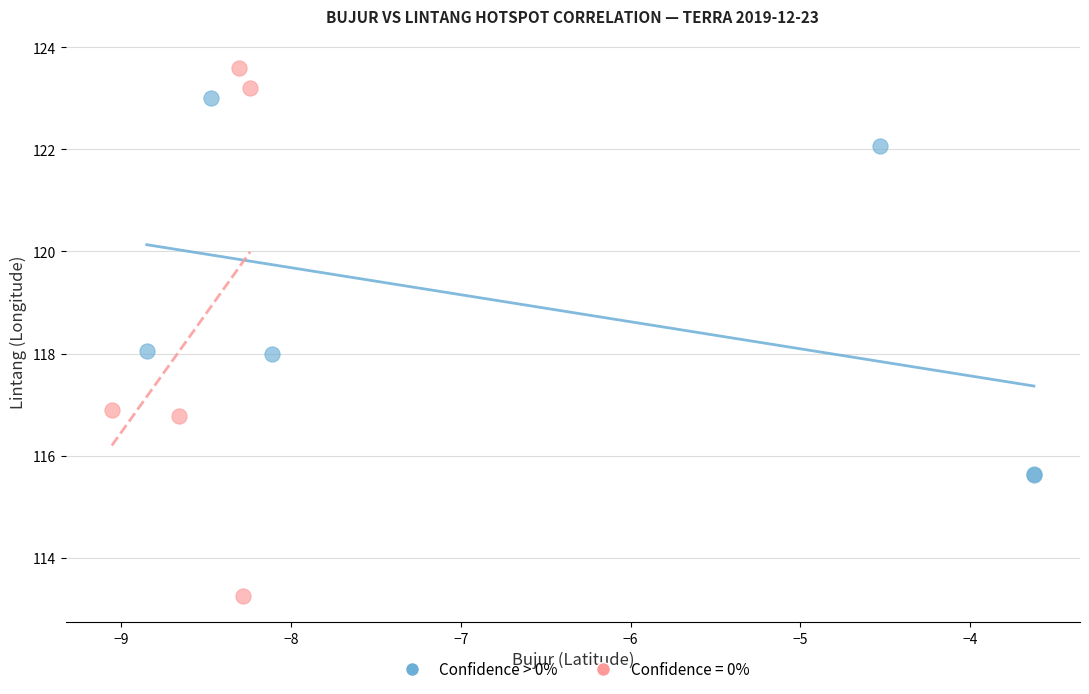

Which series has the largest Y range (max minus min)?

Confidence = 0%